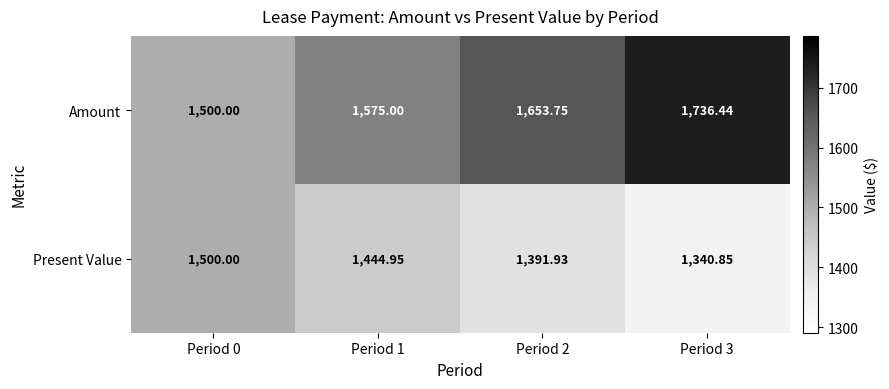

Rank the series at Period 2 from highest to lowest value.

Amount, Present Value